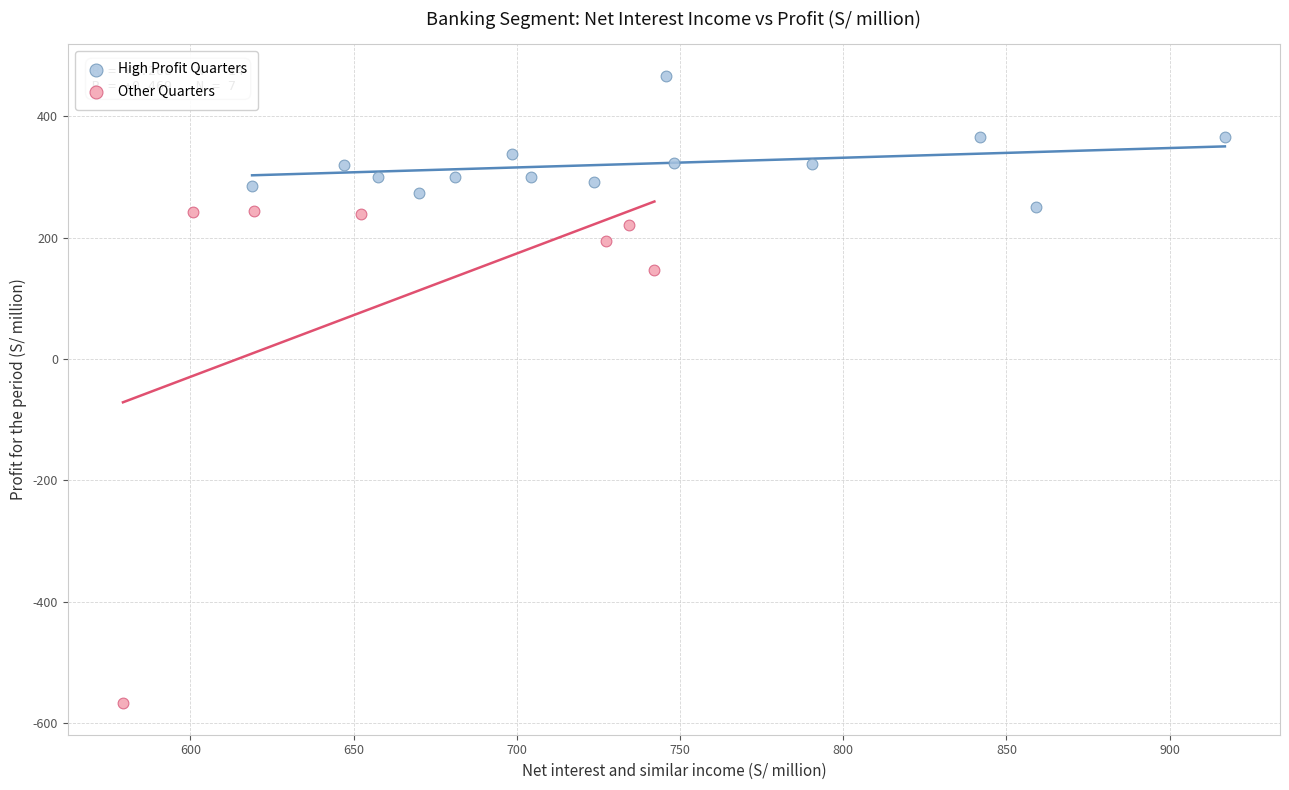

Which series has the widest spread of Y values?

Other Quarters